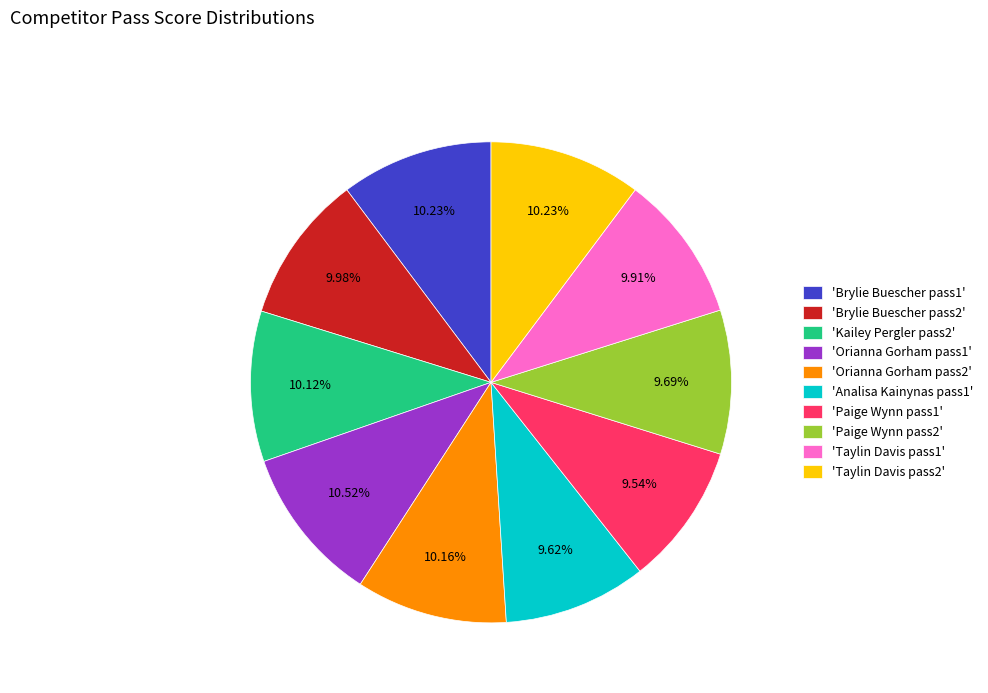

Does any single category account for the majority?

No